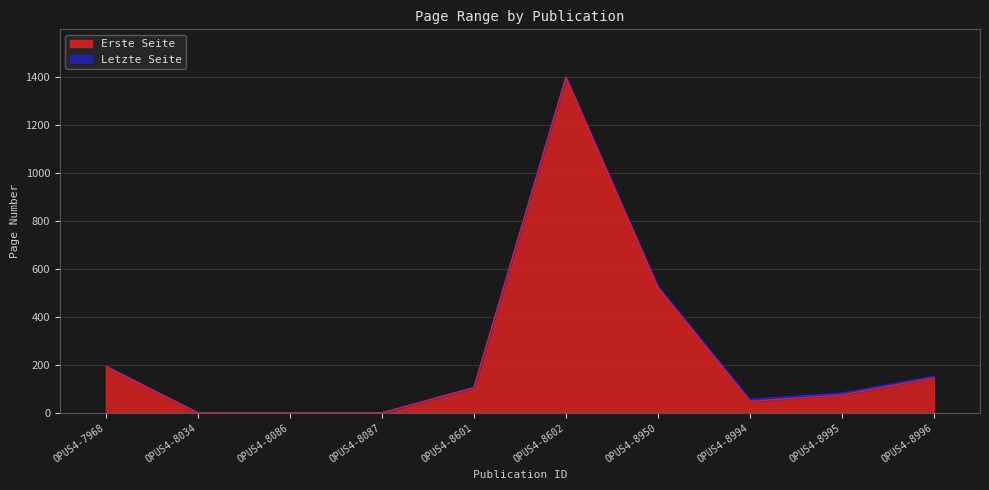

How many lines are shown in the chart?

2